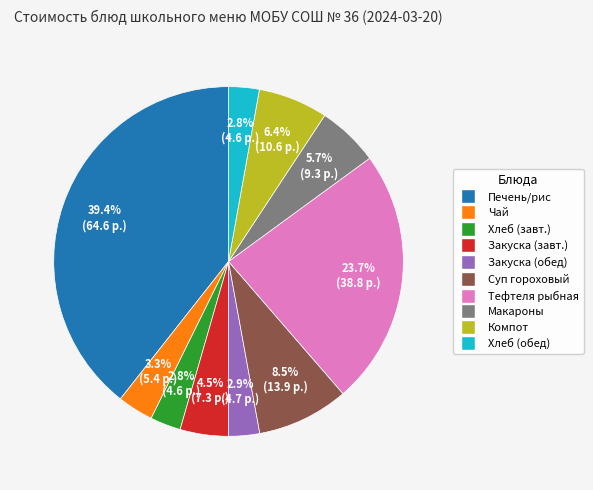

Is there a majority slice in this chart?

No